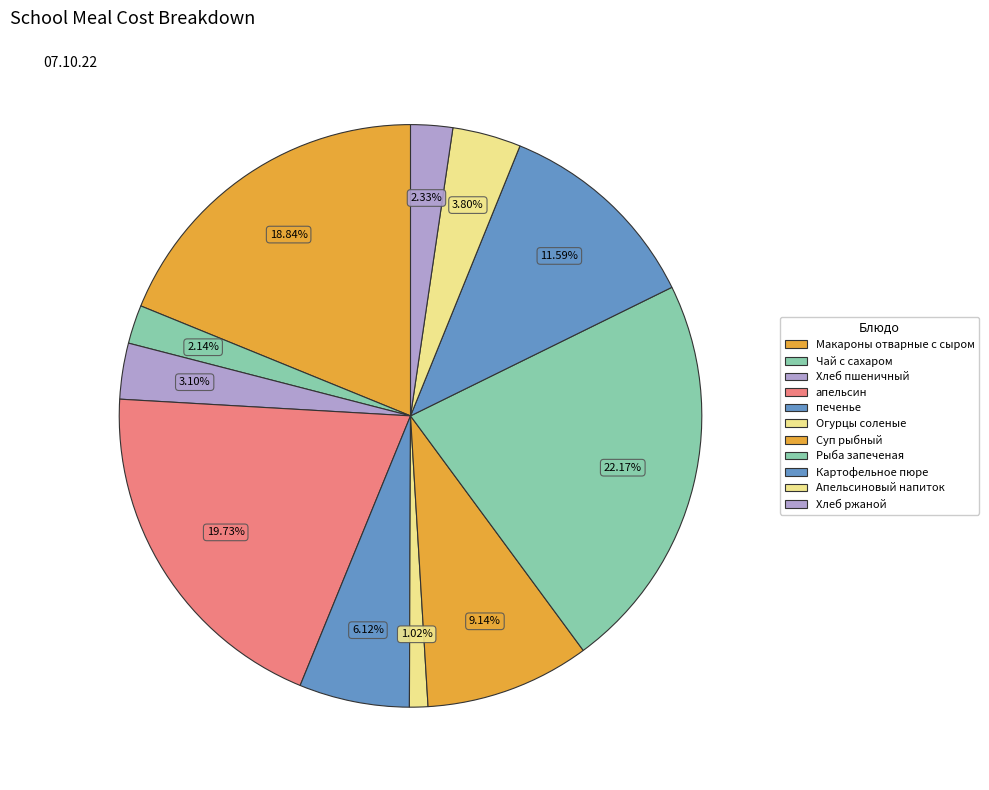

What is the smallest slice in the pie chart?

Огурцы соленые